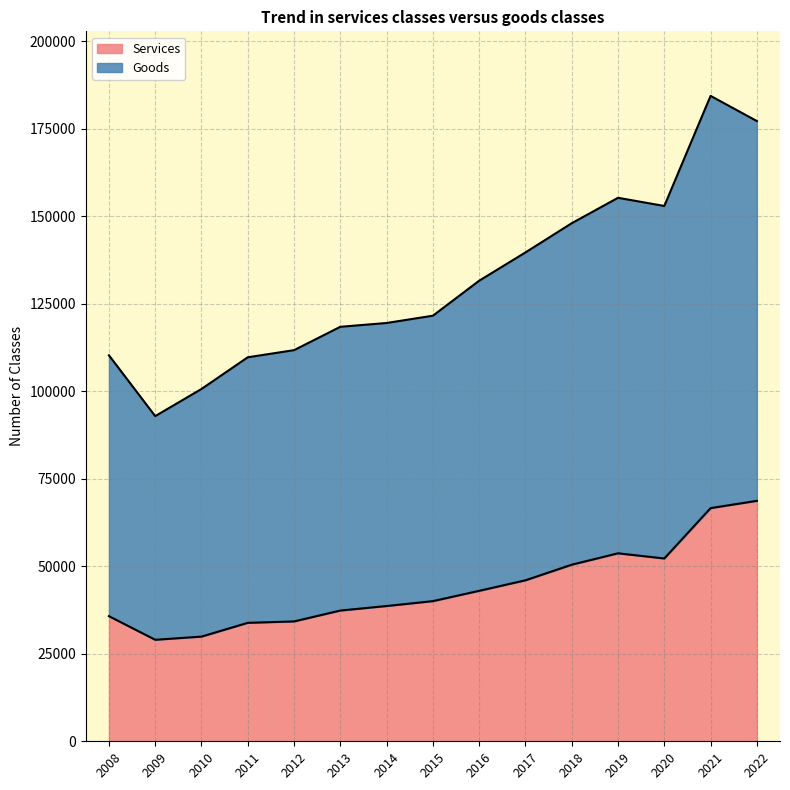

Where does the Services series first go above 40051?

2016